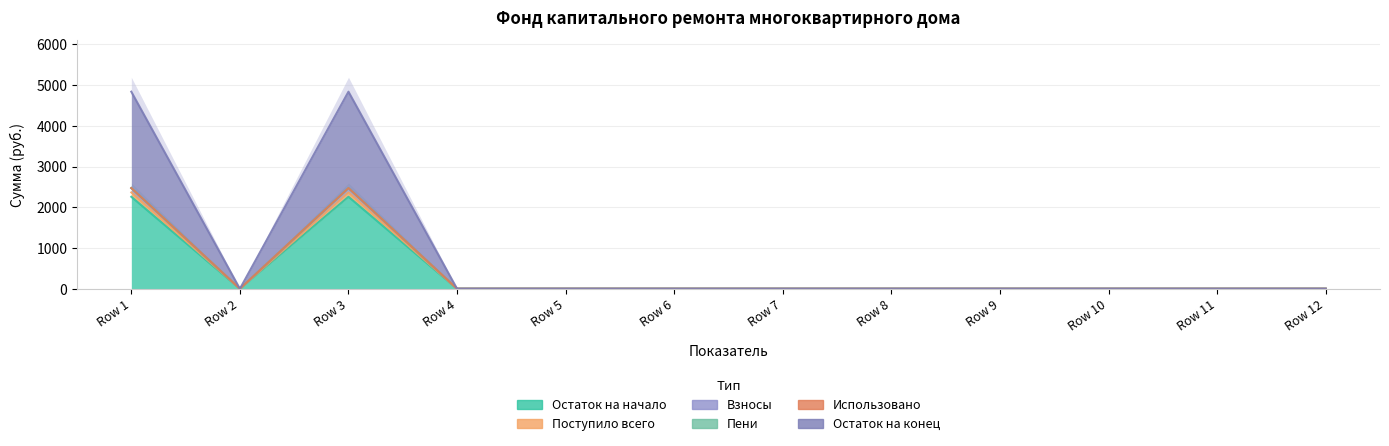

Which label corresponds to the largest value in the chart?

Row 1